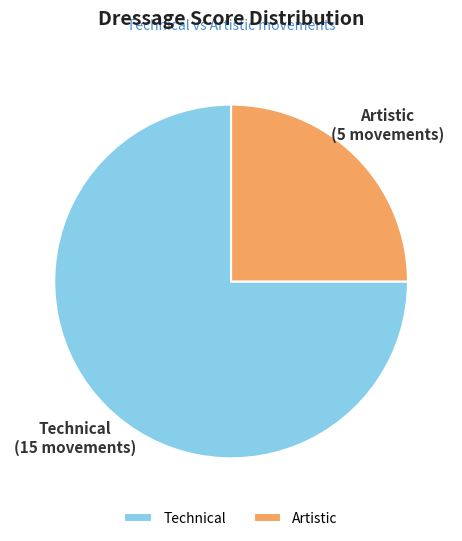

Is Artistic the majority of the pie?

No